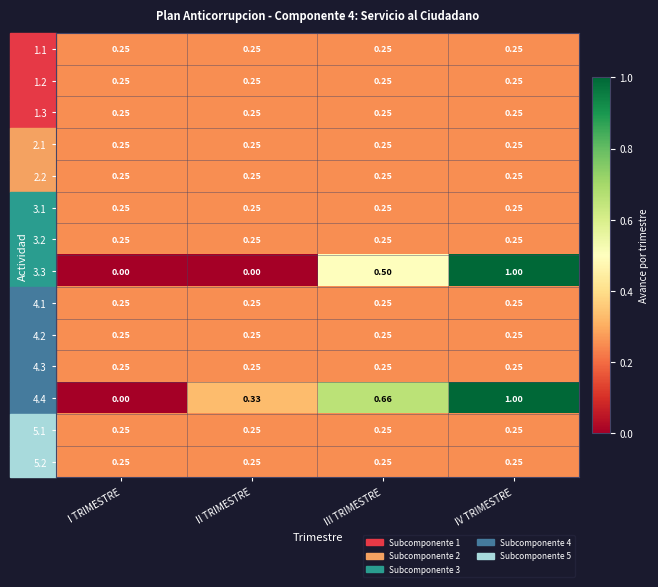

Is the value of 5.2 at I TRIMESTRE greater than the value of 4.4 at III TRIMESTRE?

No